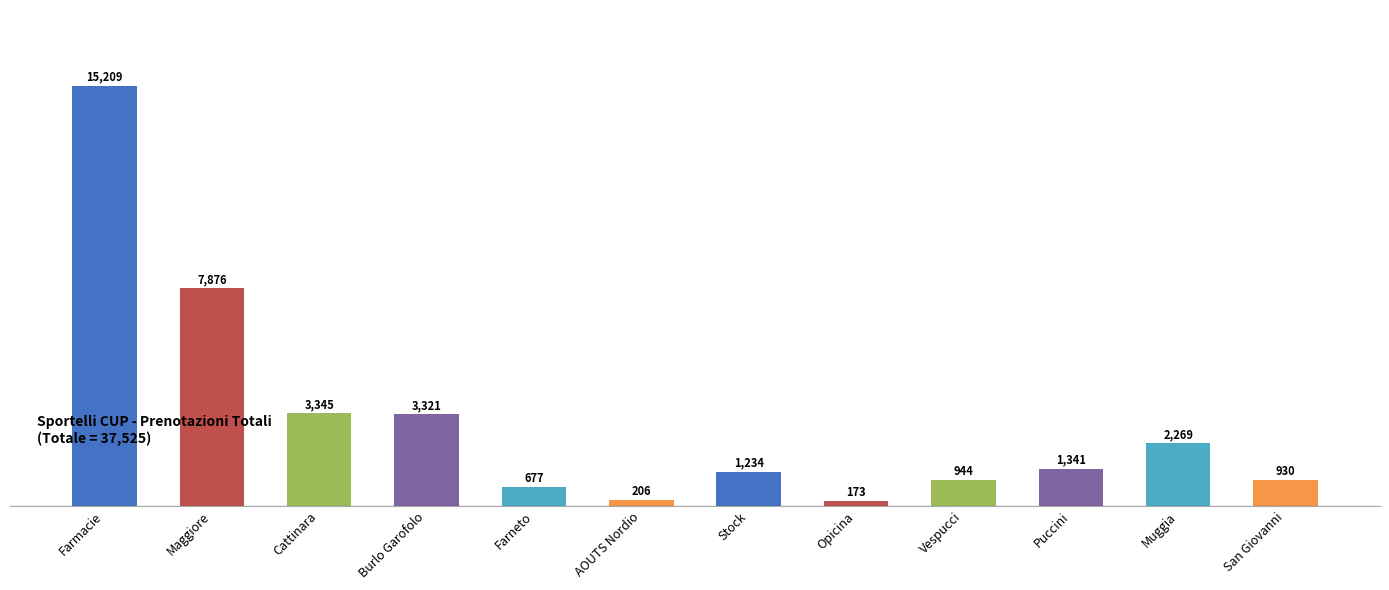

The value at Burlo Garofolo is 669. True or false?

False